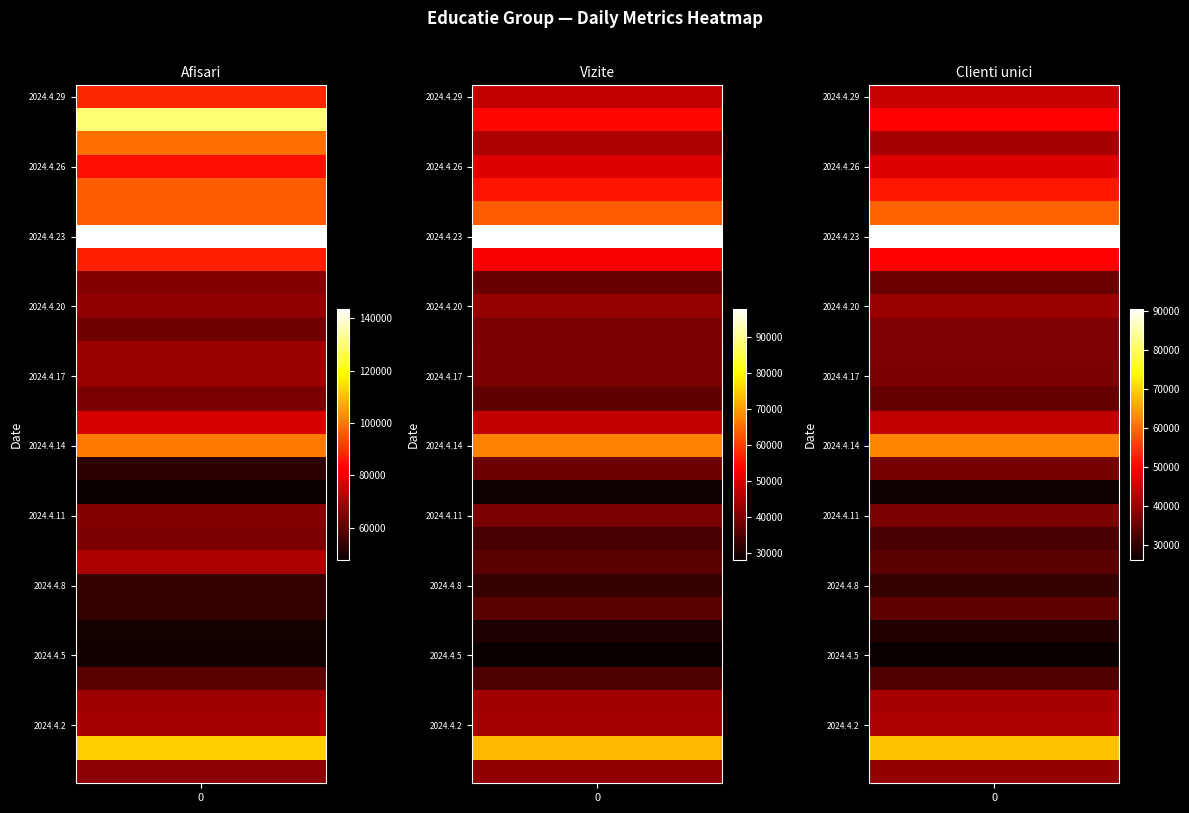

What is the difference between the highest and lowest values at 2024.4.9?

36645